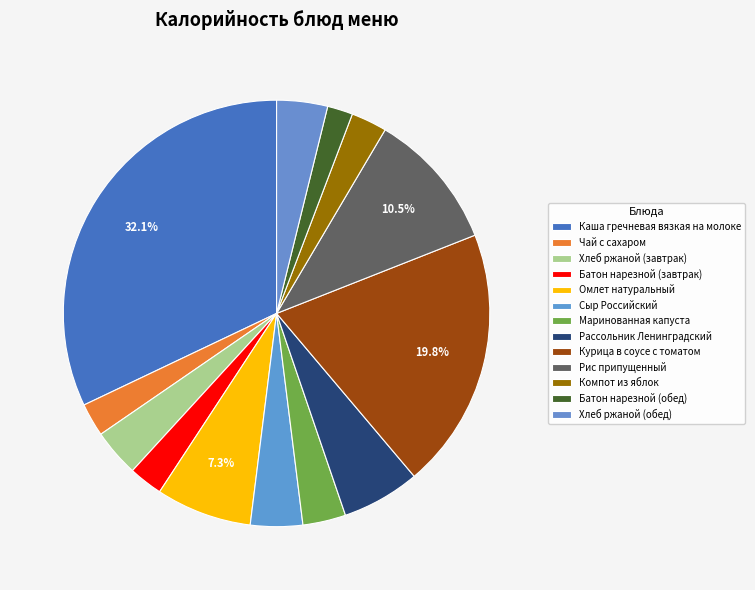

To the nearest percent, what is the average slice percentage?

8%